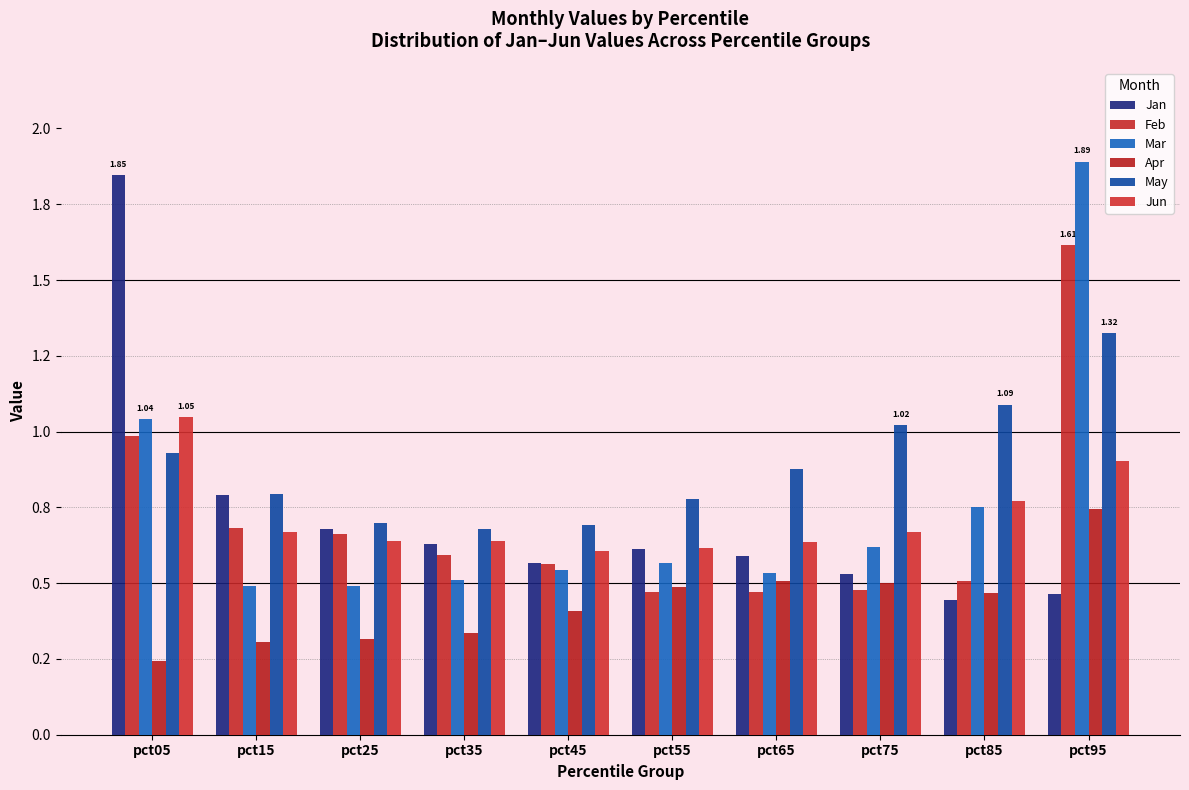

What is the difference between the maximum and minimum values in the Mar series?

1.4